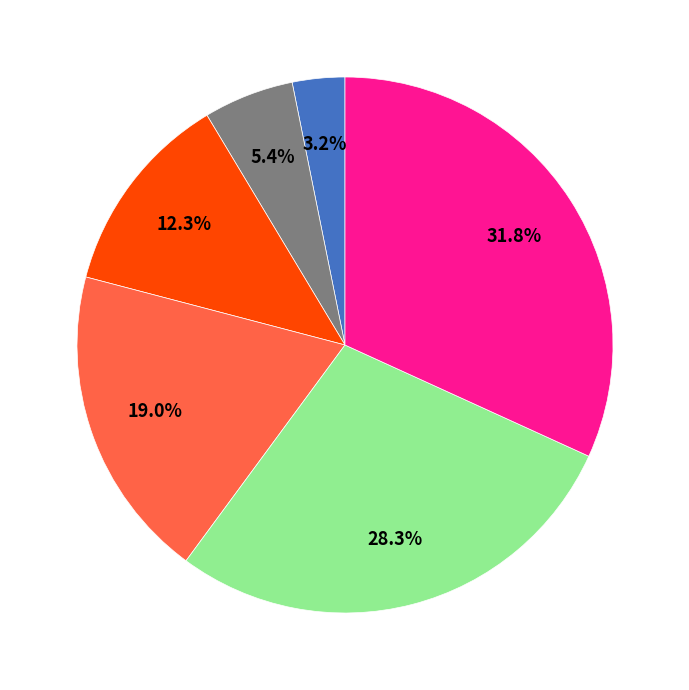

Is there a majority slice in this chart?

No